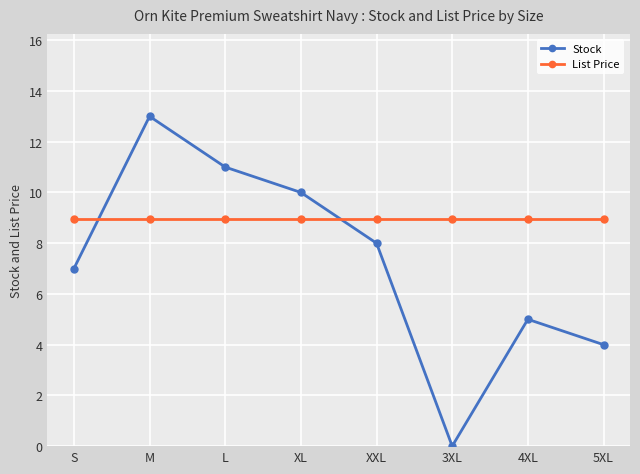

What is the sum of all Stock values?

58.0